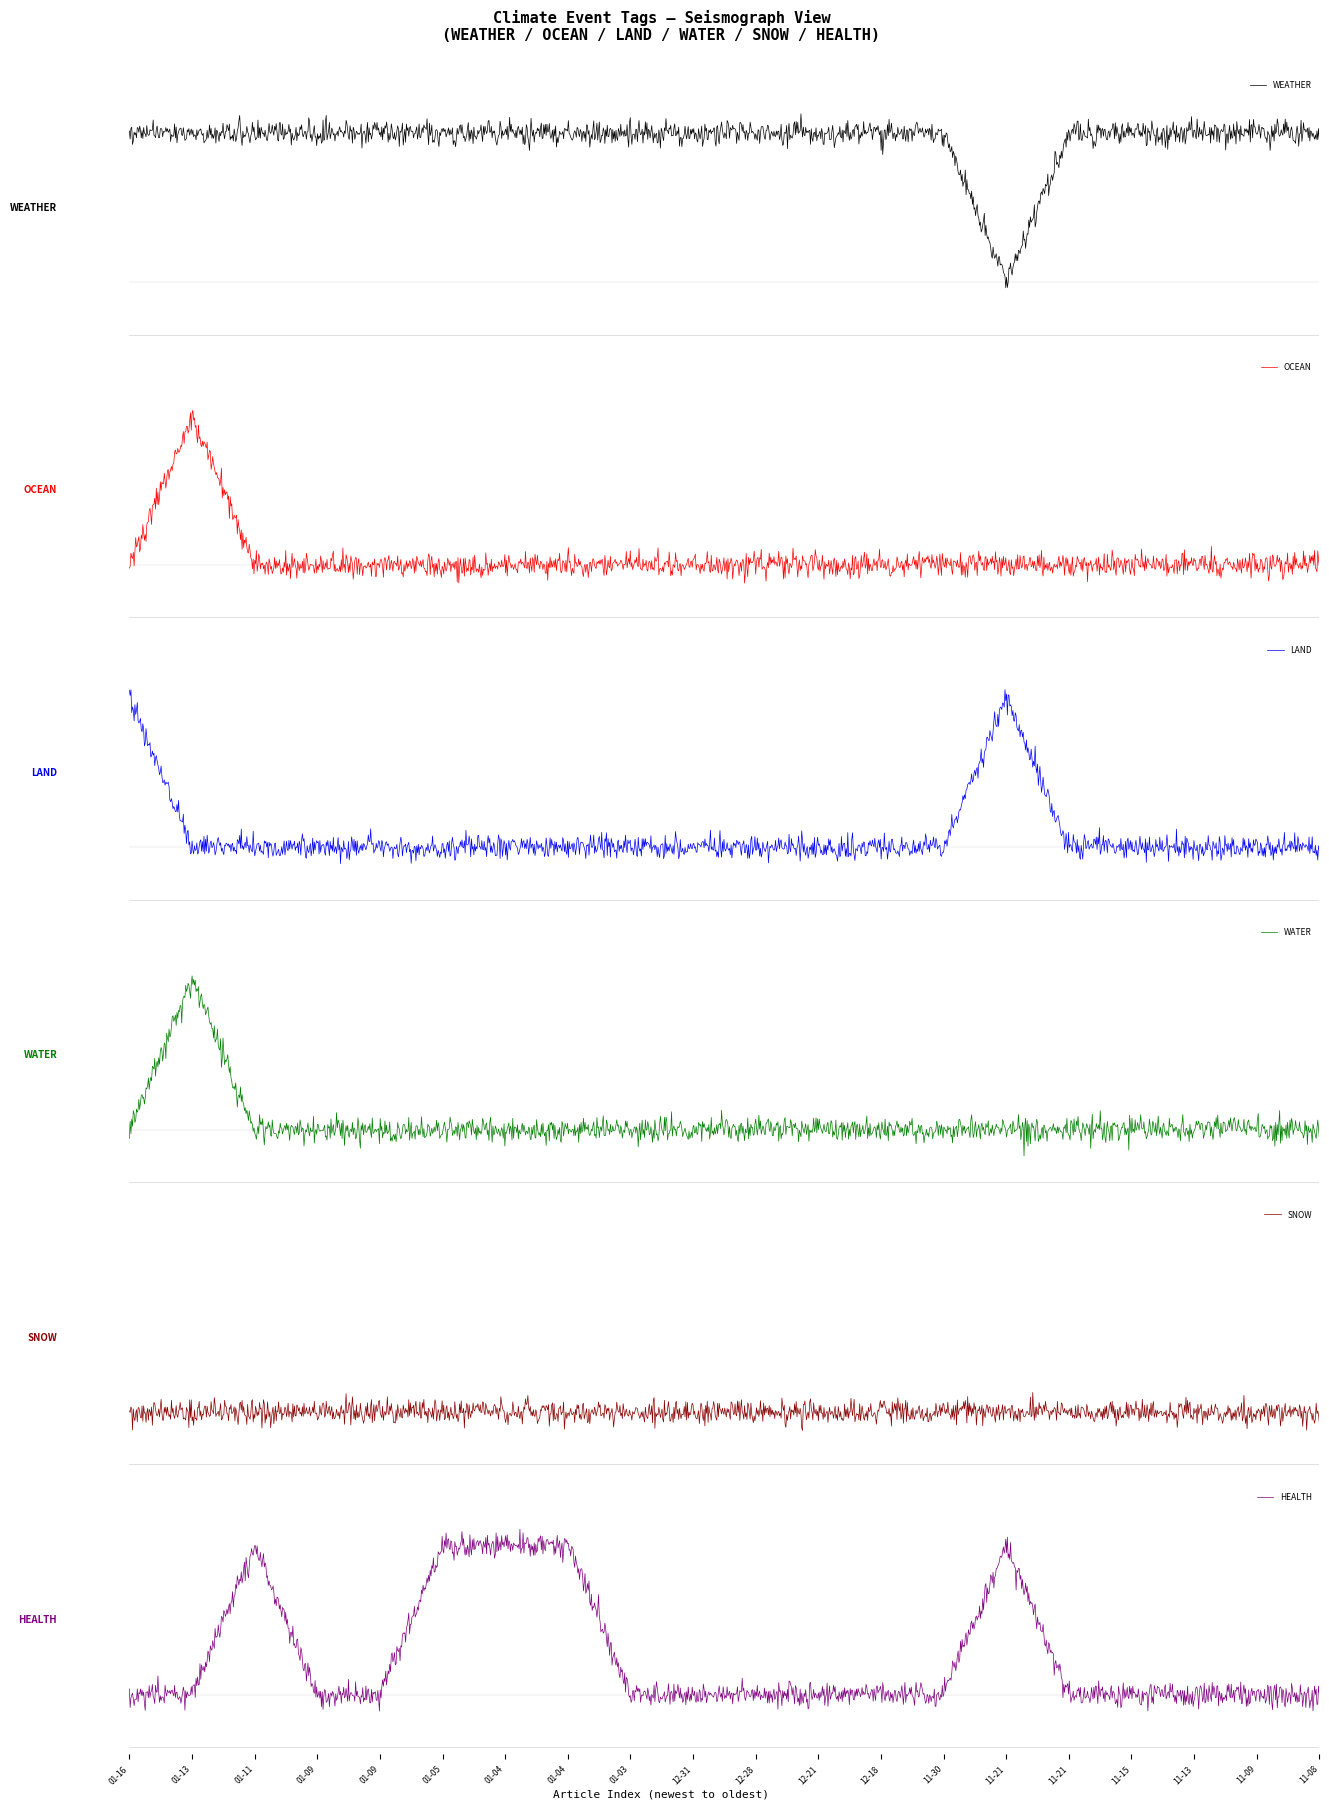

True or false: LAND has a value of -1 at 2023-12-21.

False